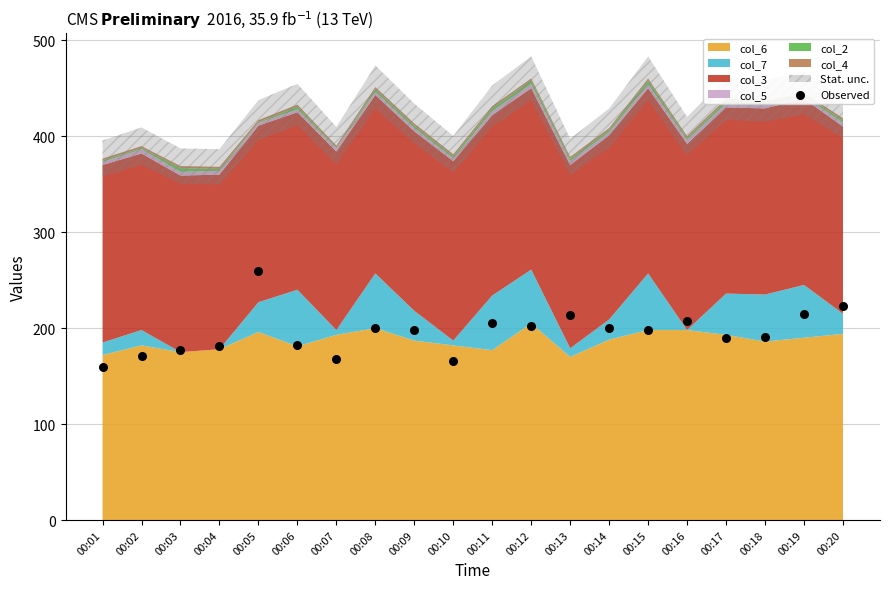

What is the range of Y values (max minus min)?

101